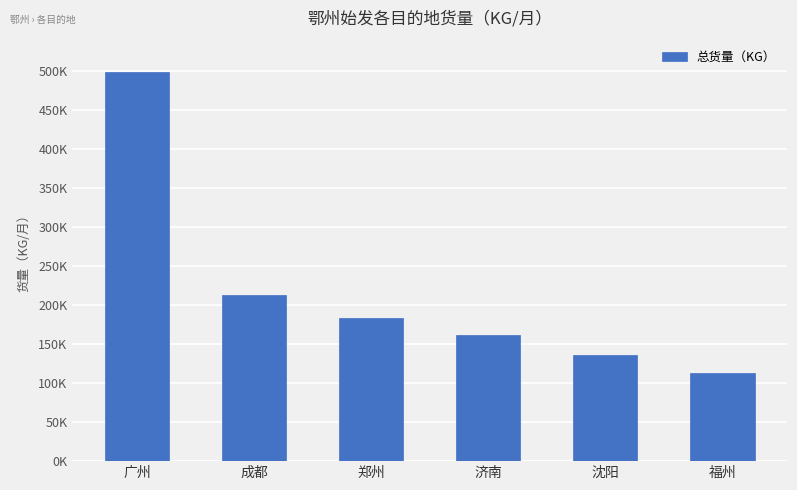

Are the bars grouped side by side (vs. stacked)?

No